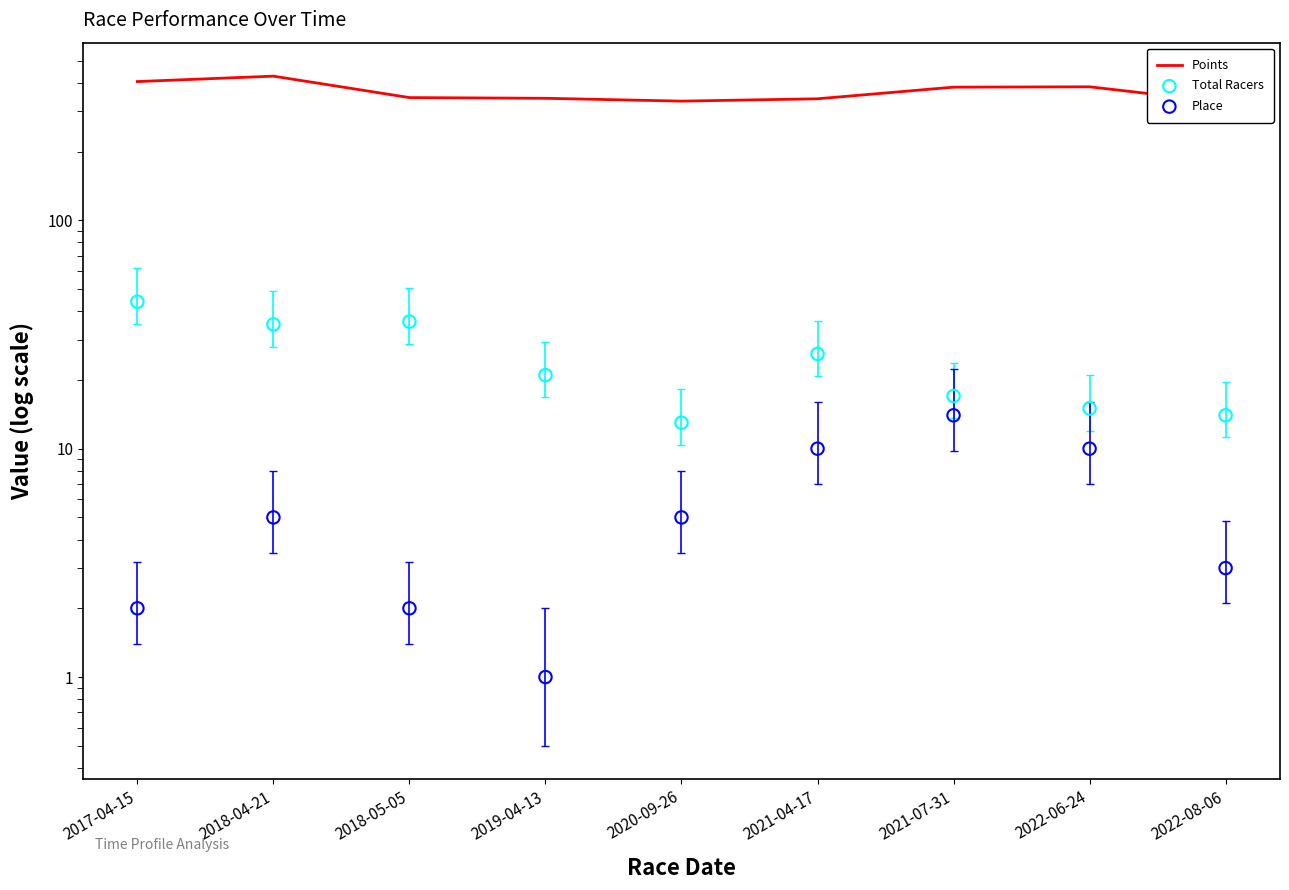

Which series reaches the minimum Y coordinate?

Place